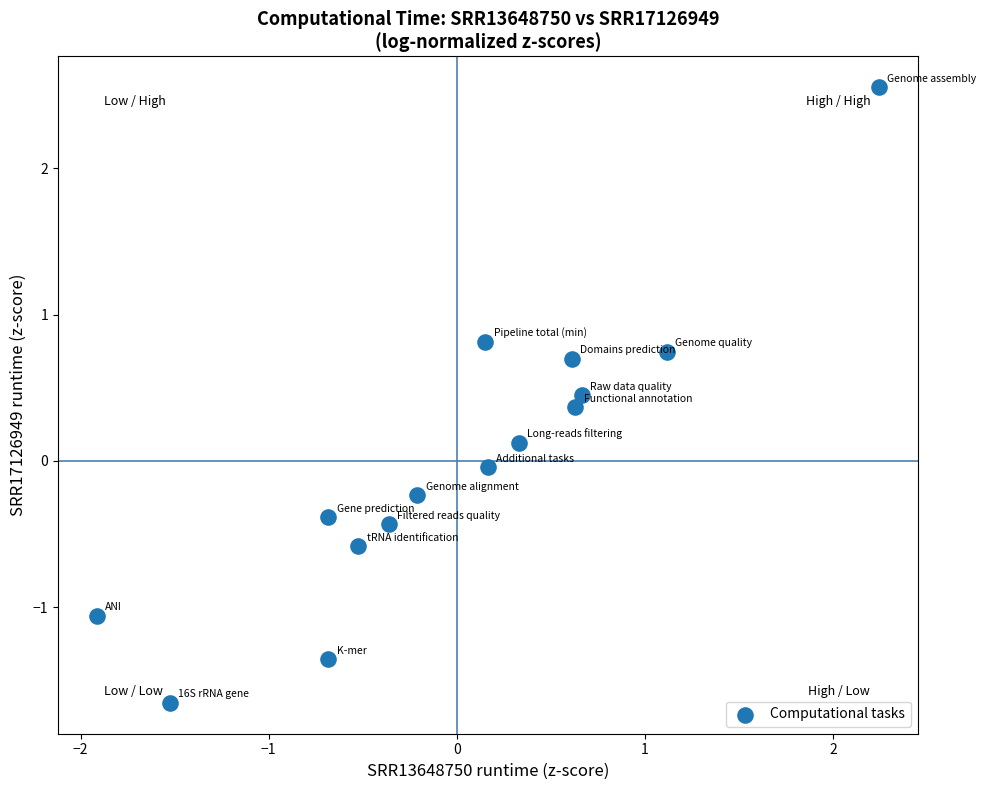

What is the range of Y values (max minus min)?

4.2